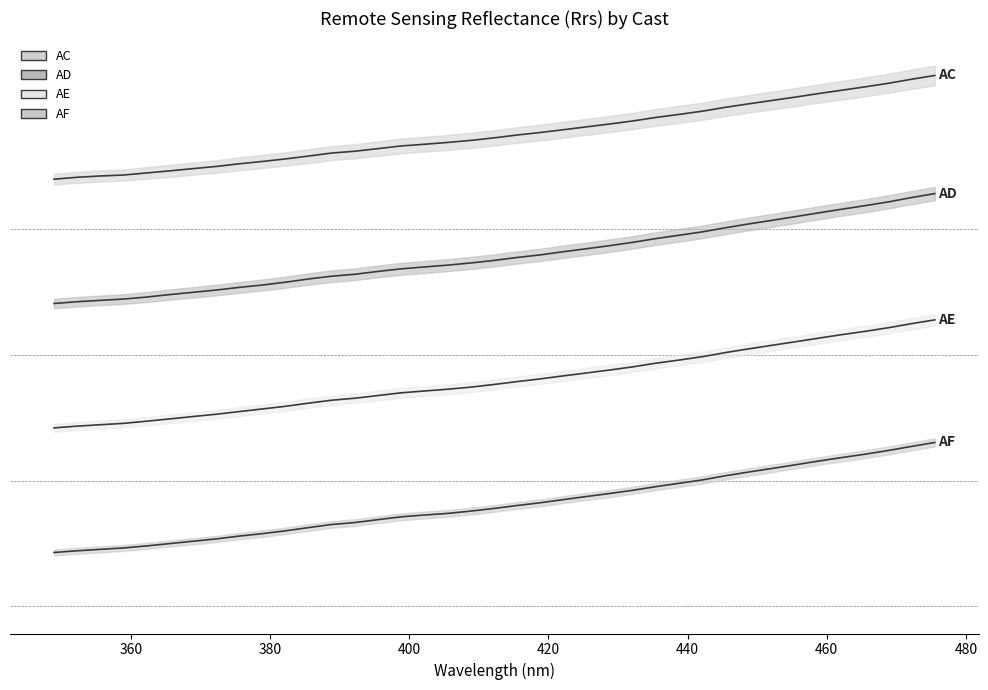

How many categories are shown in the chart?

39